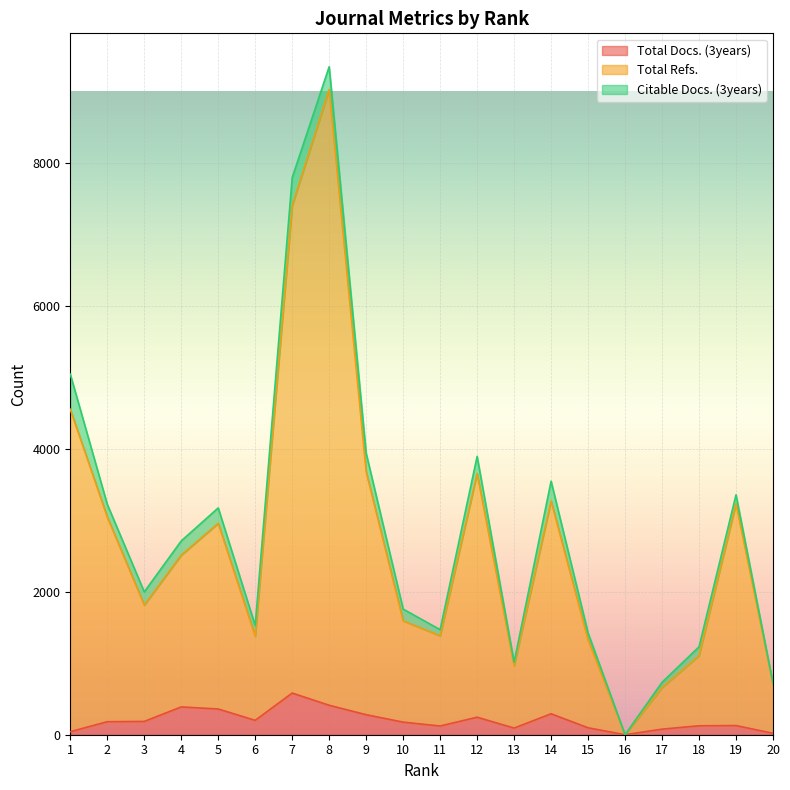

What is the sum of all Total Refs. values?

54288